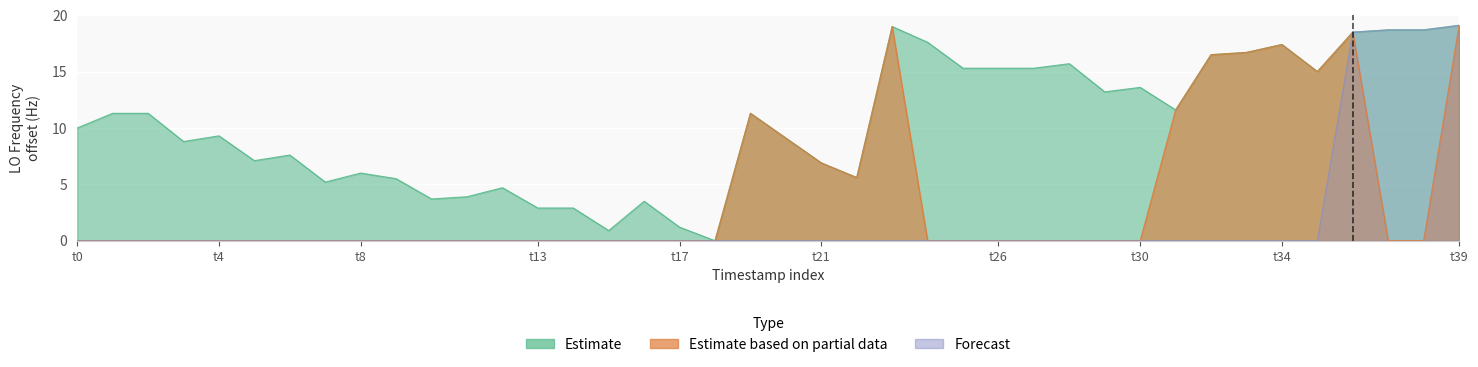

True or false: Forecast has more than 1 interior local peaks.

False